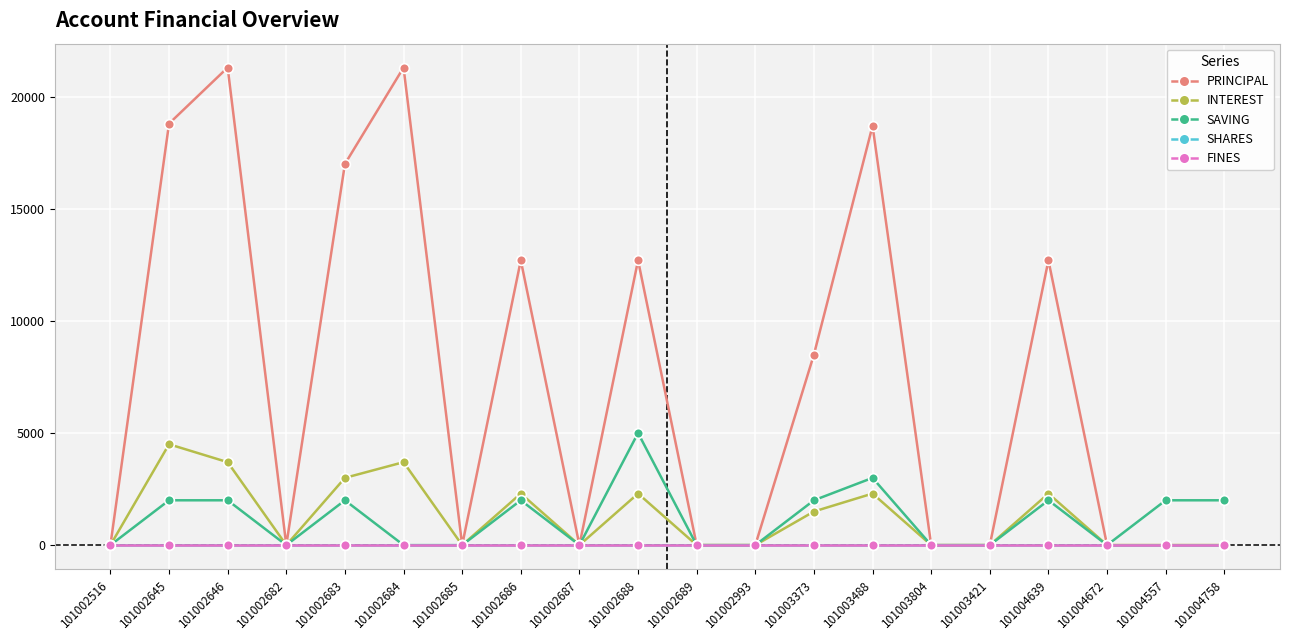

What are all the series names shown in the legend?

PRINCIPAL, INTEREST, SAVING, SHARES, FINES